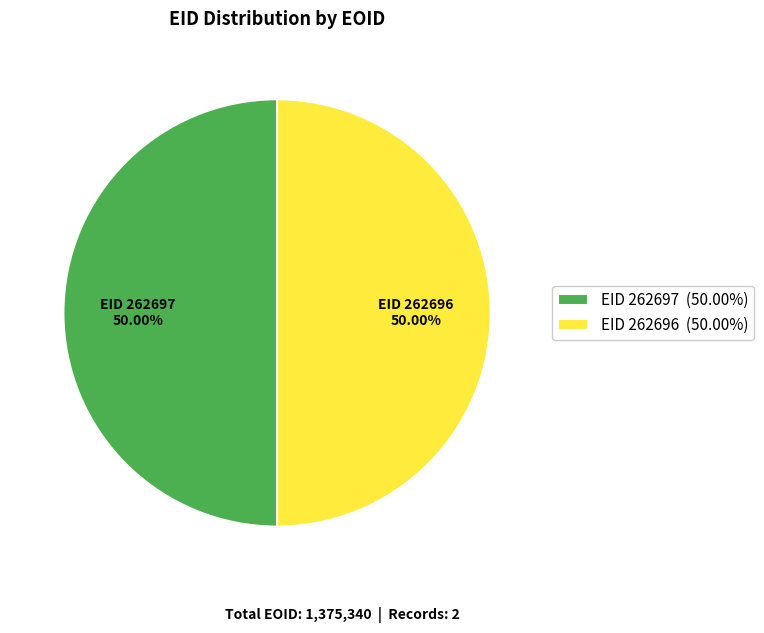

What is the ratio of the value at EID 262696 50.00% to the value at EID 262697 50.00%?

1.0